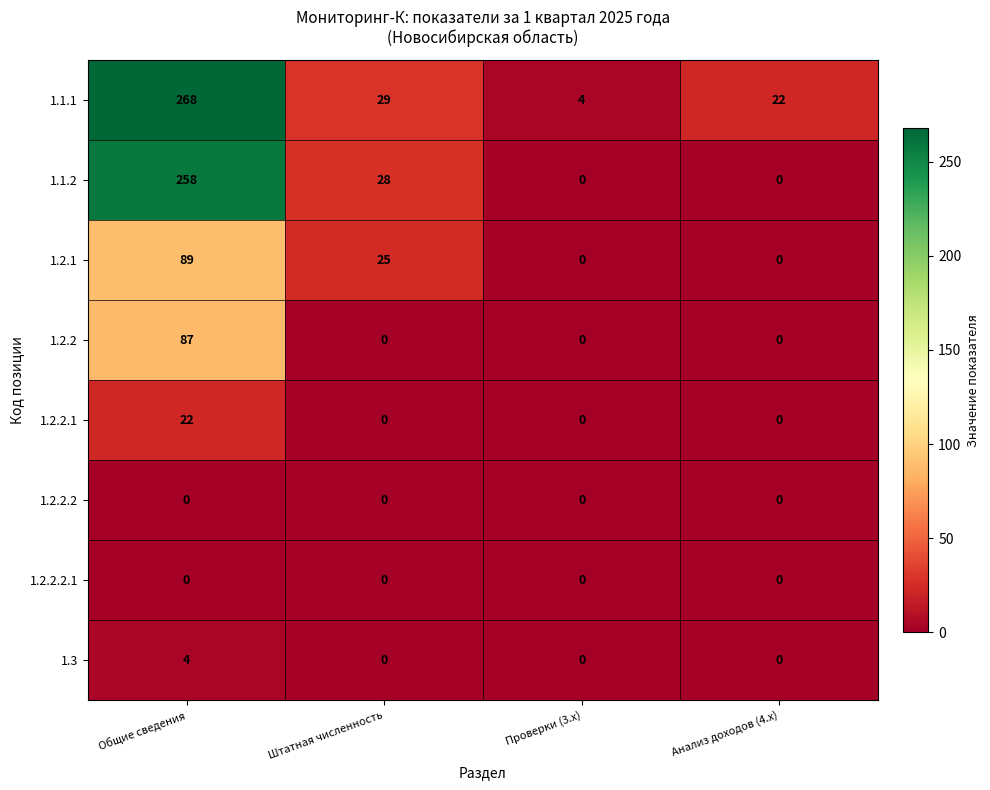

Count the number of categories in the chart.

4